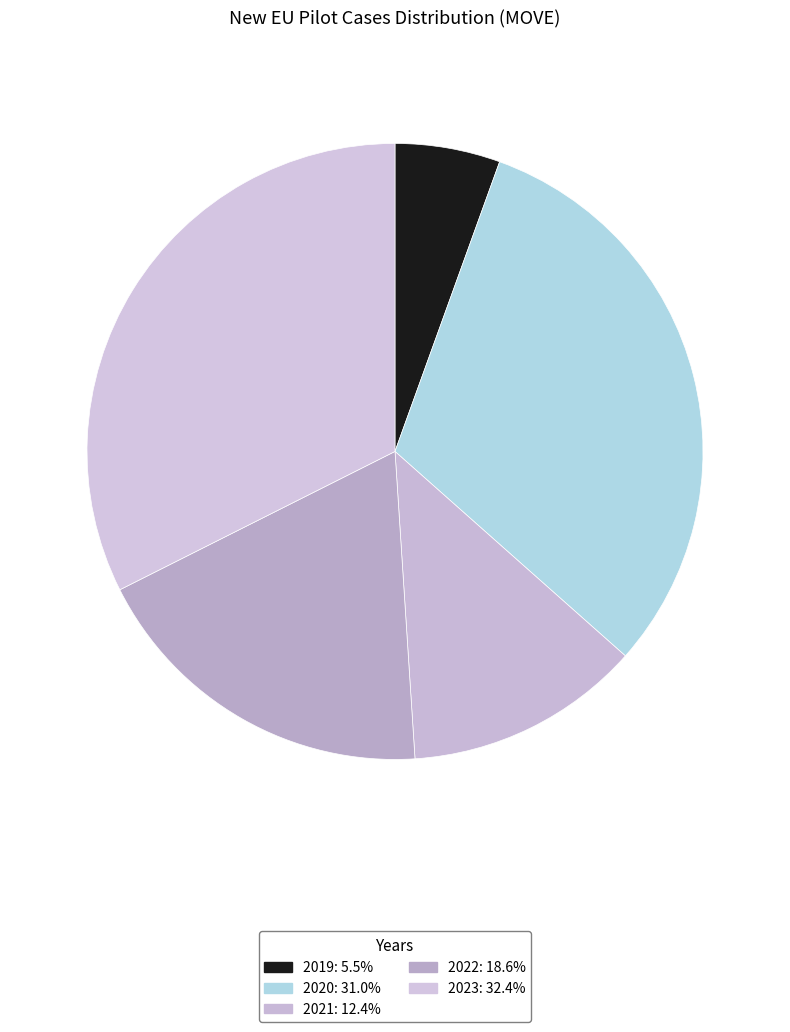

To the nearest percent, what portion does 2019 represent?

6%